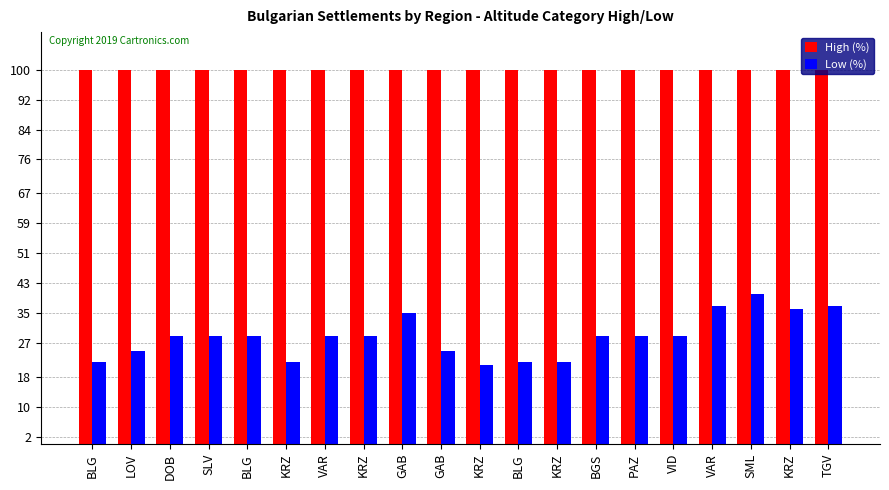

How many bars are there in each group?

2